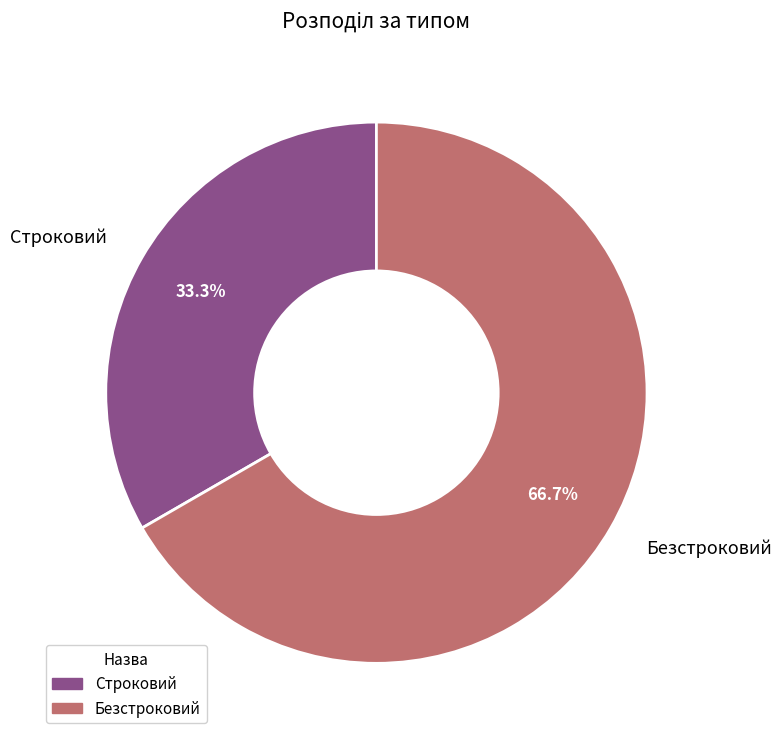

To the nearest percent, what is the average slice percentage?

50%